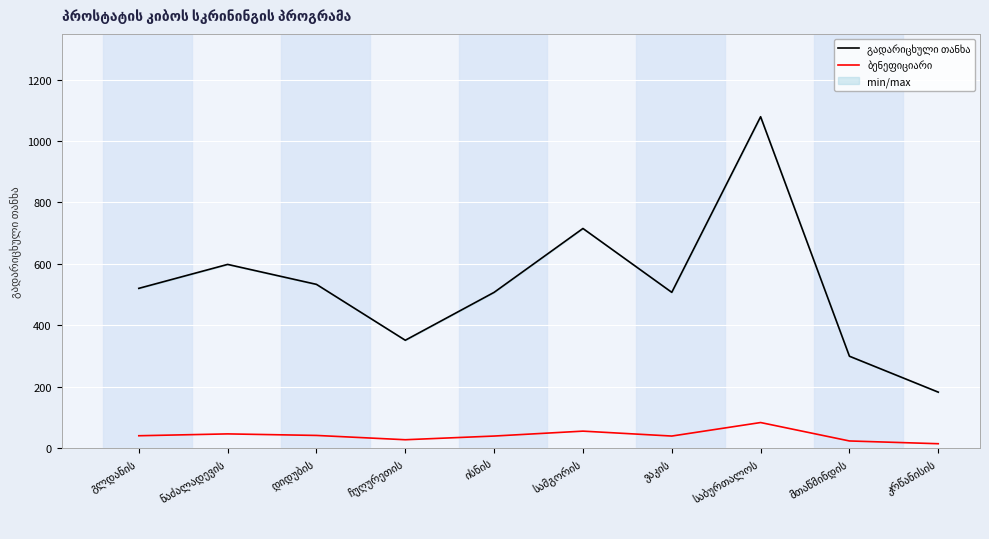

What is the difference between the second highest and minimum values in the ბენეფიციარი series?

41